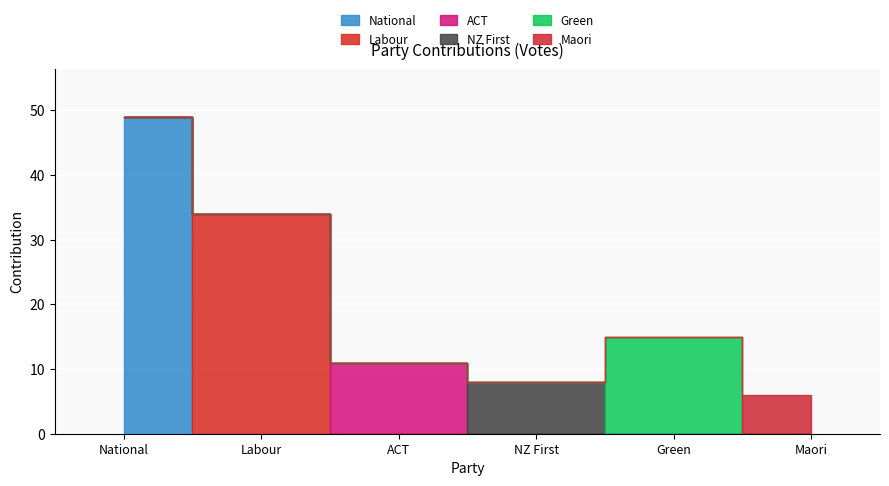

Between NZ First and Maori, which series saw the biggest shift?

NZ First